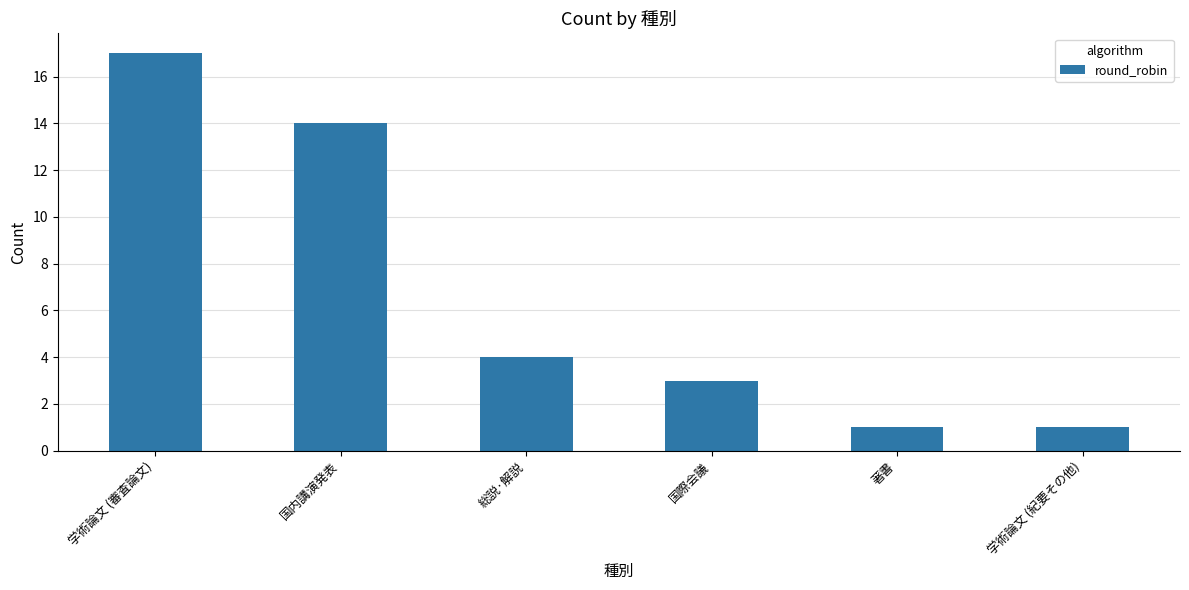

What is the approximate value at 学術論文 (審査論文), to the nearest 5?

15